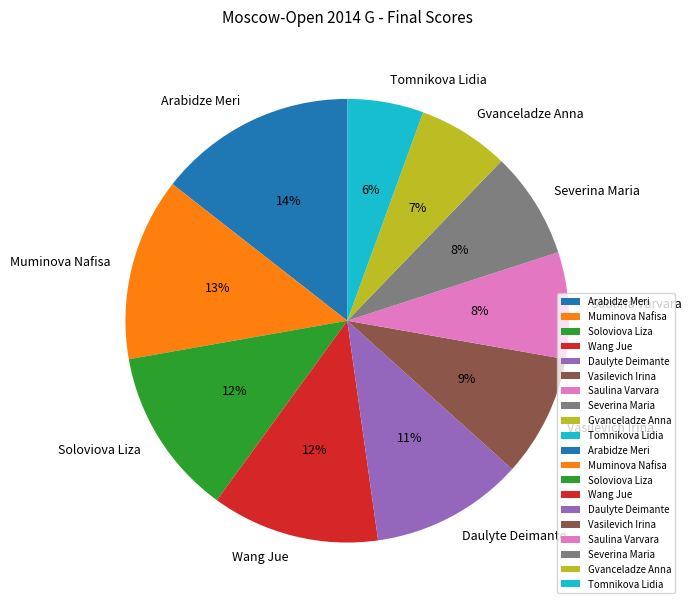

How many slices are in this pie chart?

10